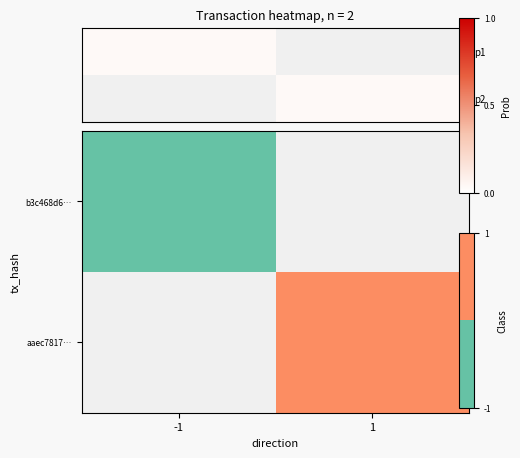

Between -1 and 1, which is larger?

1